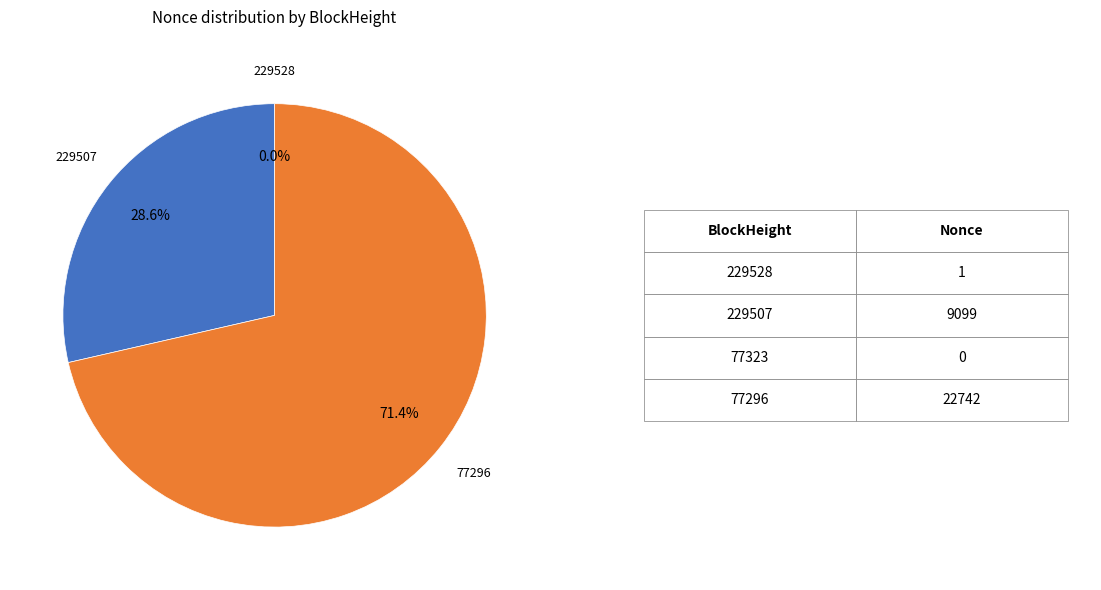

Does any single category account for the majority?

Yes